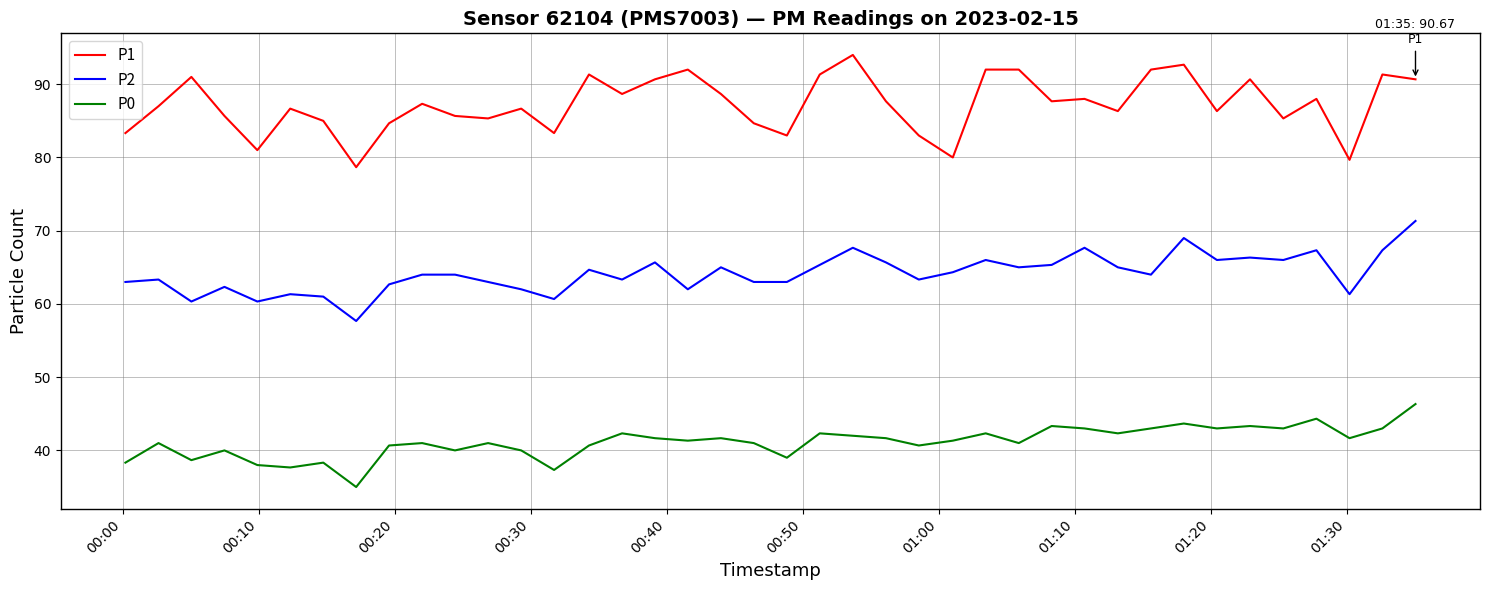

Which series has the largest total across all categories?

P1